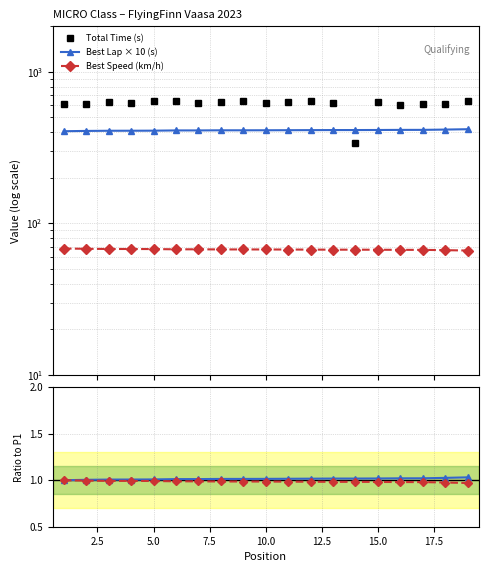

Is this an area chart (filled region under the line)?

No